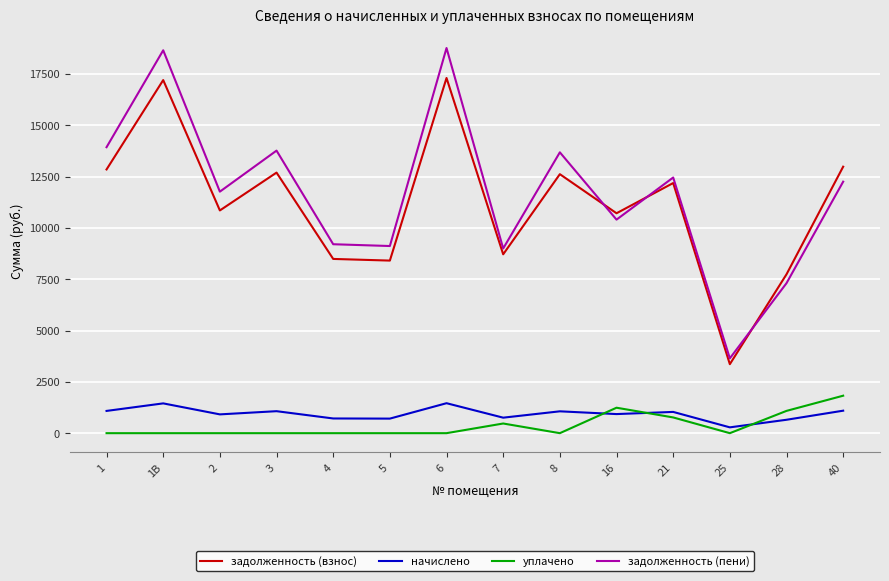

Between 1 and 25, which series saw the biggest shift?

задолженность (пени)